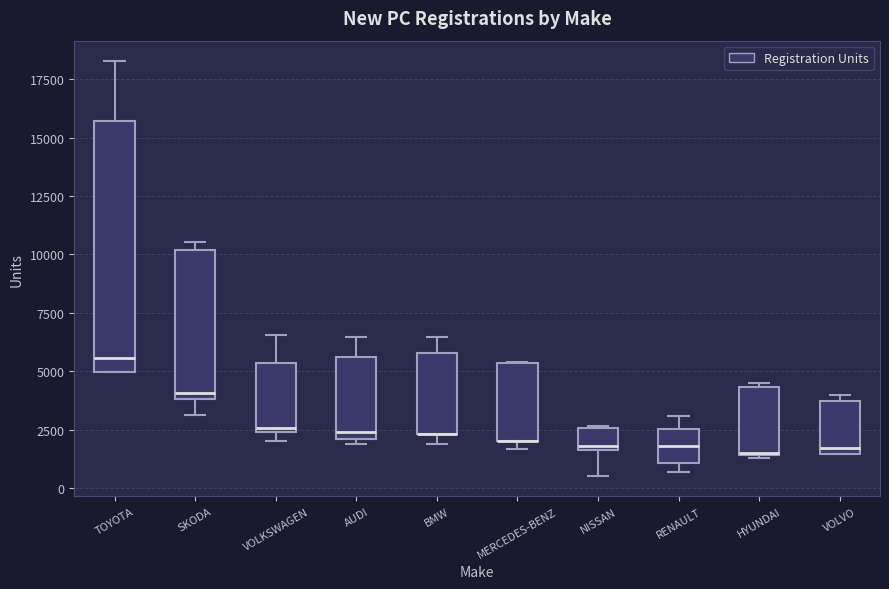

Where is the lower edge of the box for RENAULT on the y-axis? The values are not printed on the chart, so give them approximately, as read against the axis.

1000